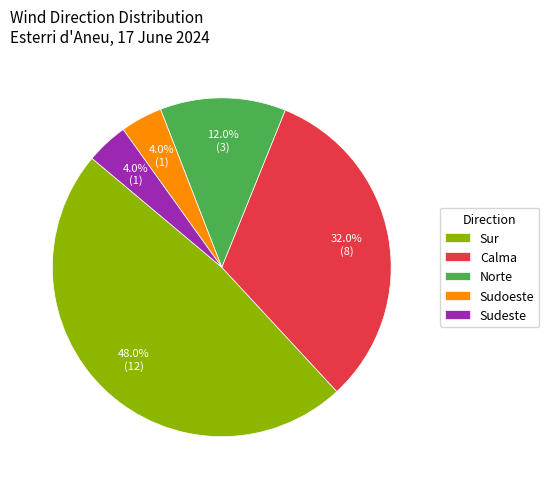

What is the largest slice in the pie chart?

Sur